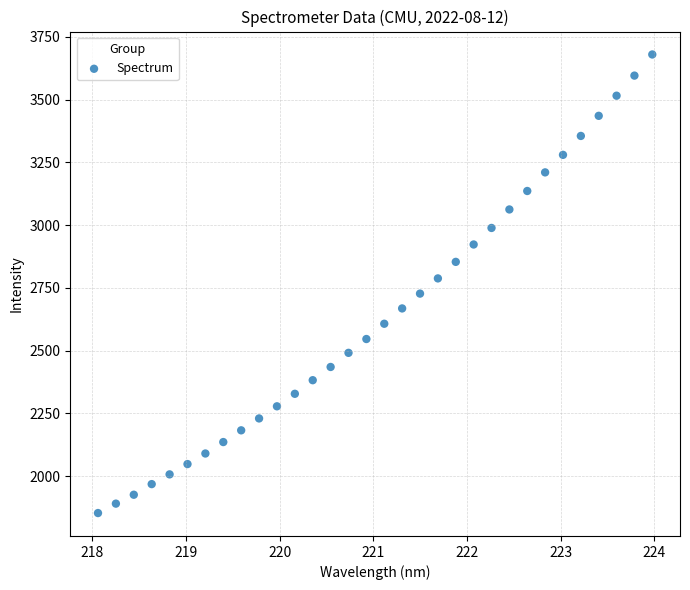

What is the range of X values (max minus min)?

5.9